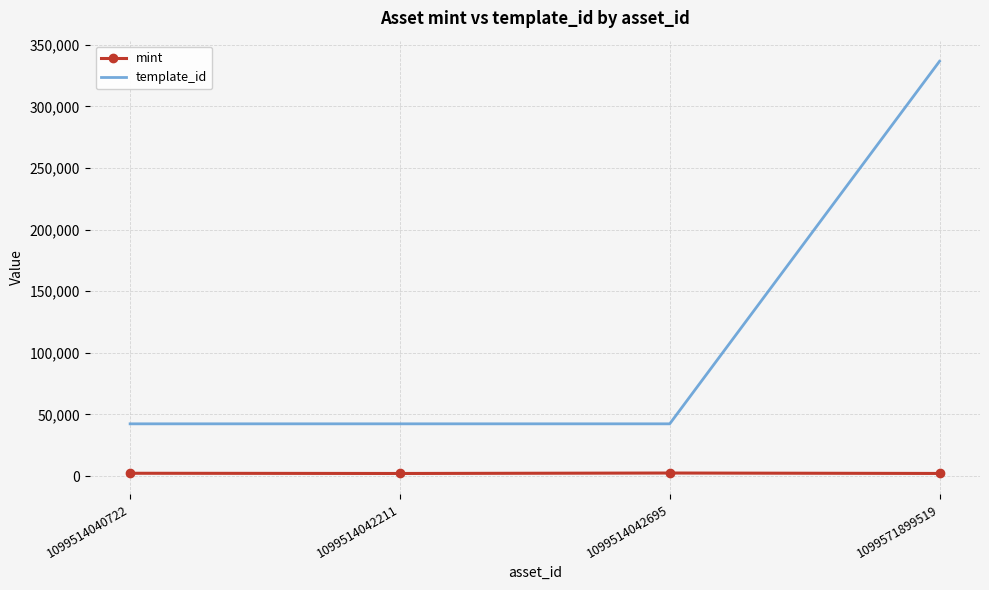

Which series has the widest spread of values?

template_id